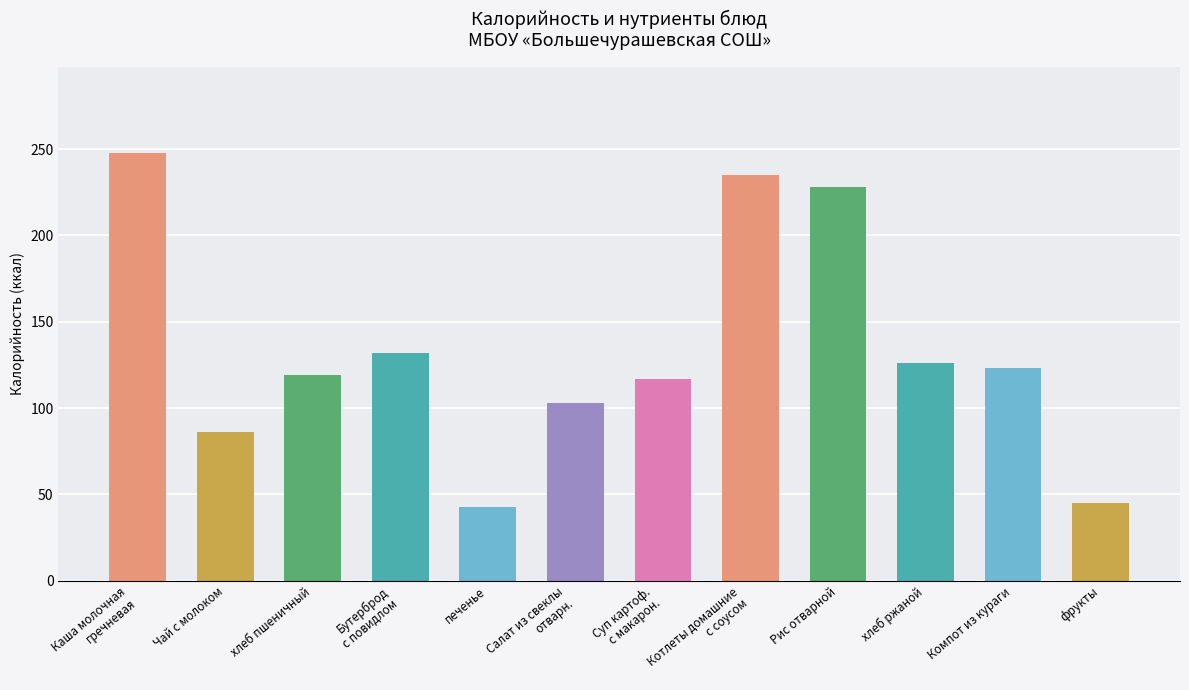

What is the ratio of the value at Суп картоф.
с макарон. to the value at хлеб пшеничный?

1.0